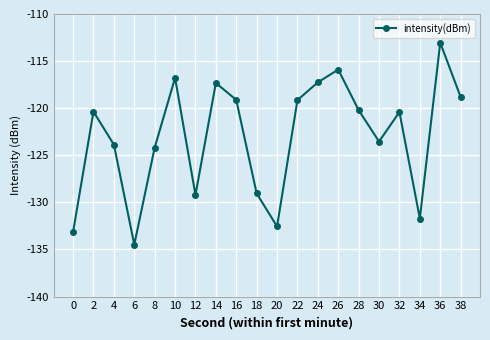

True or false: the data shows -52.7 at 36.

False